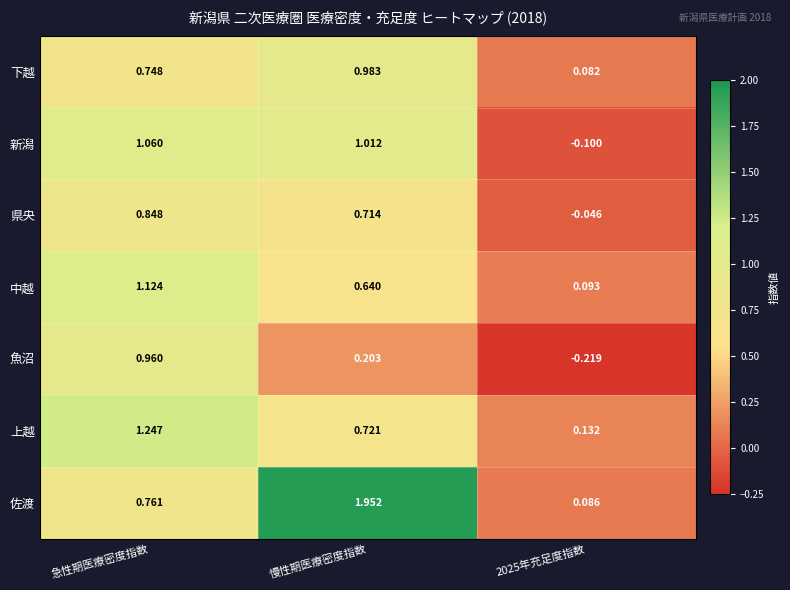

Which series has the widest spread of values?

佐渡